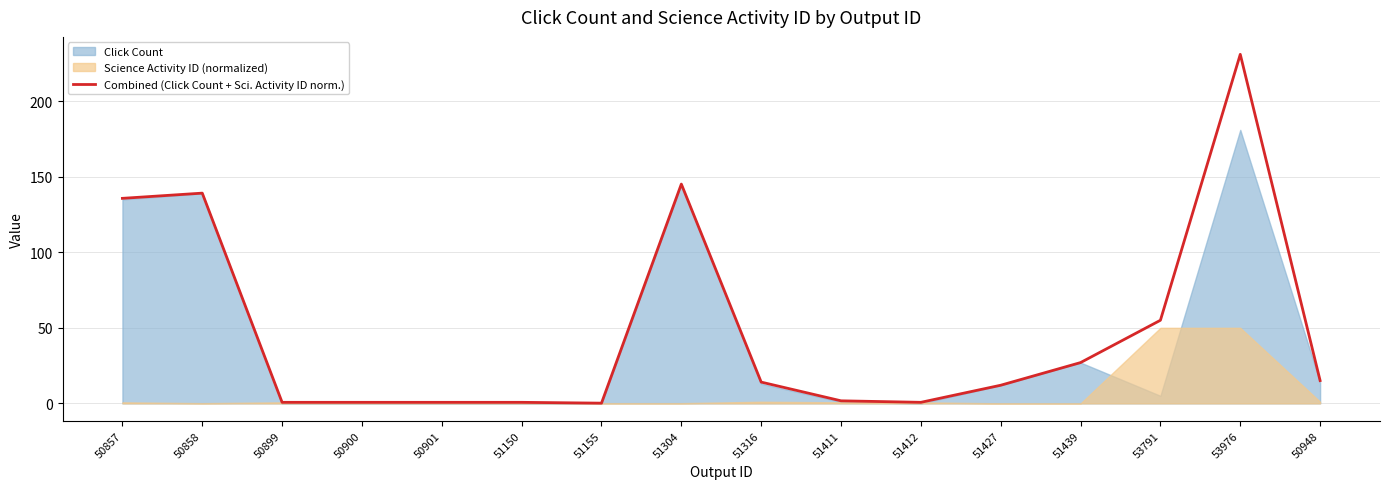

At which category does the chart reach its peak across all series?

53976